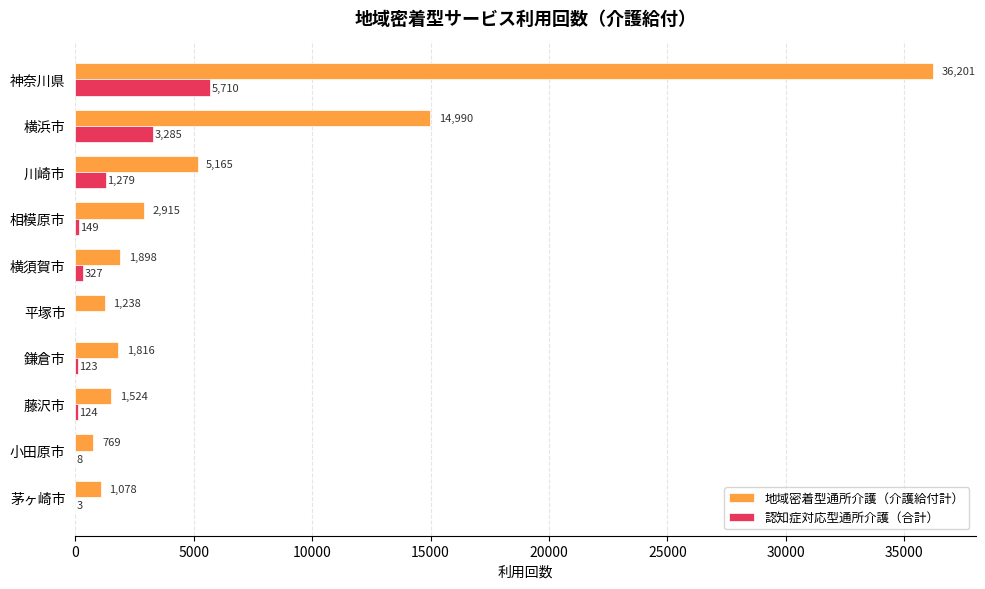

The value of 認知症対応型通所介護（合計） at 藤沢市 is 124. True or false?

True